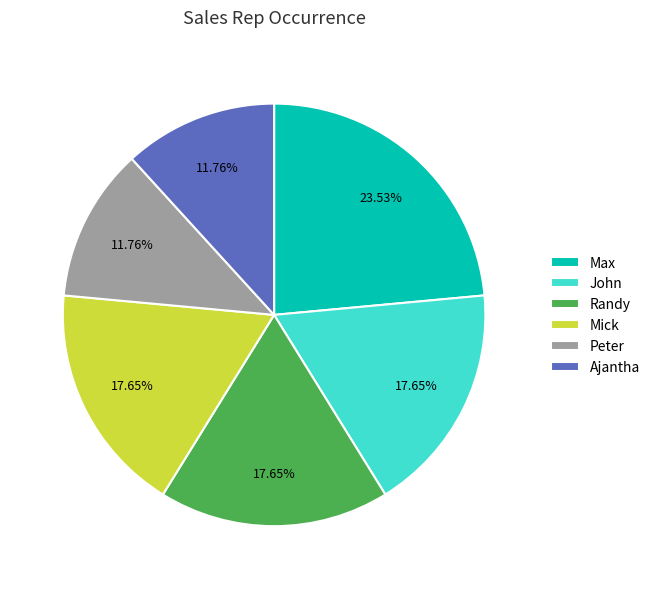

To the nearest percent, what is the combined percentage of Peter and Max?

35%